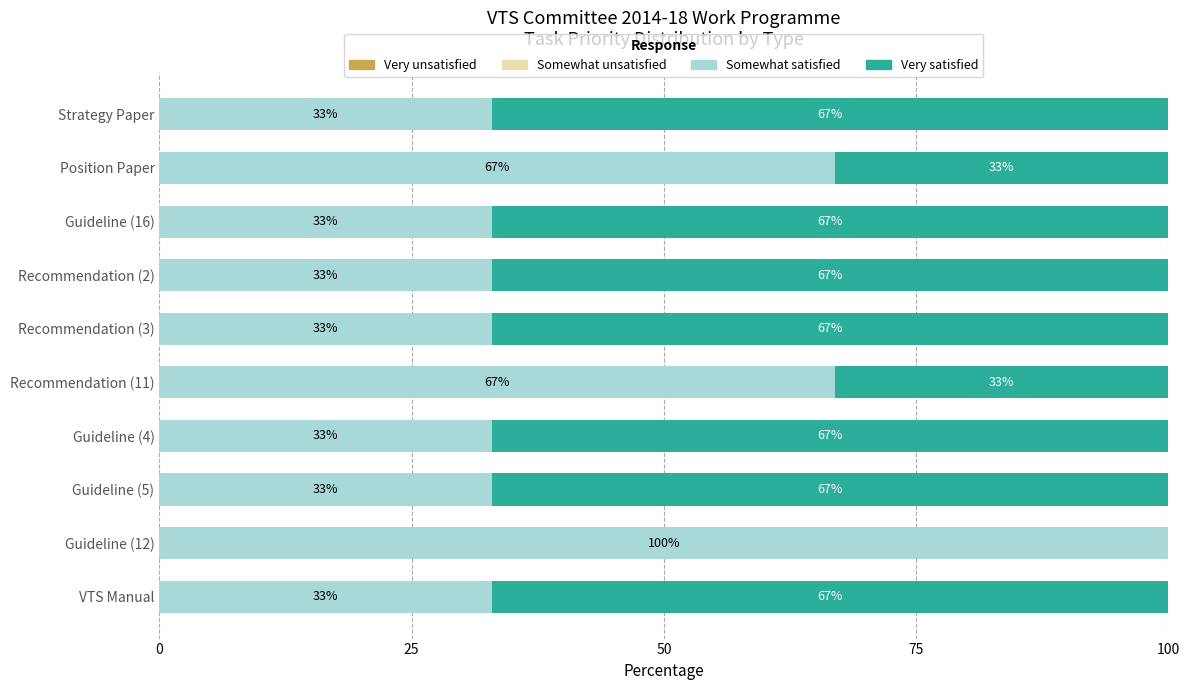

What is the total value across all series at Guideline (4)?

100